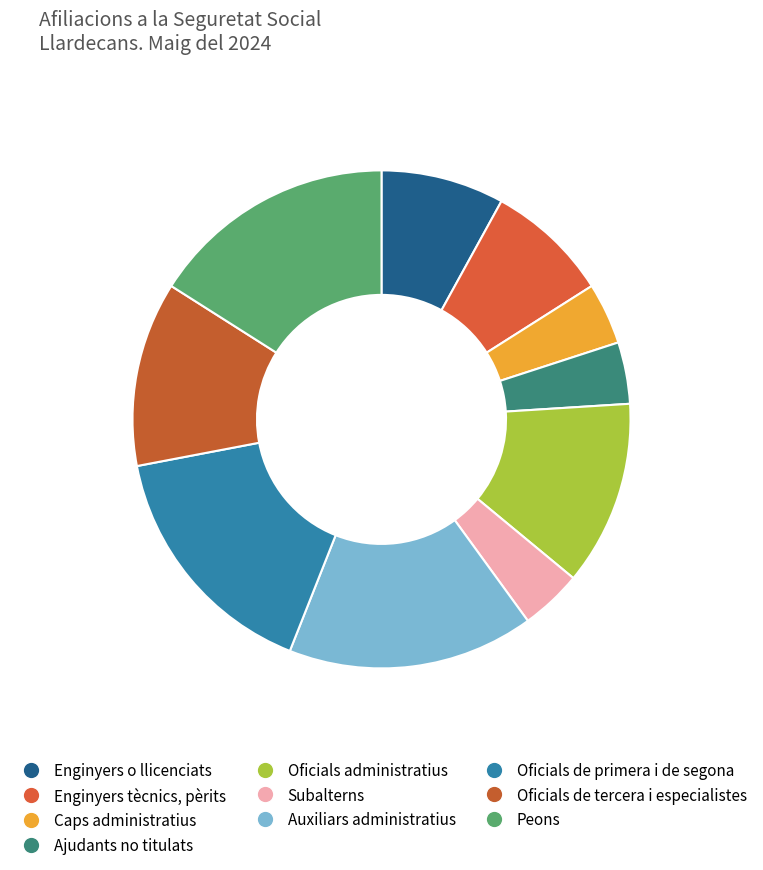

How much of the chart is everything except Oficials de primera i de segona?

84.0%